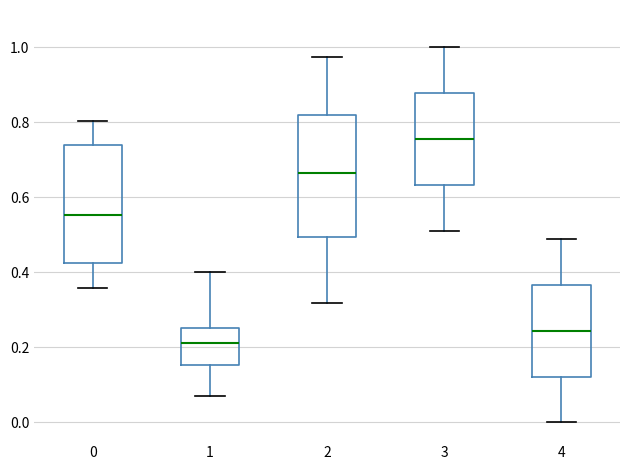

Reading left to right, transcribe this box plot: for each box, give where its median line is, the range the box spans, and where its two whiskers end, as read against the y-axis. The values are not printed on the chart, so give them approximately, as read against the axis.

0: median 0.56, box 0.42 to 0.74, whiskers 0.36 to 0.80
1: median 0.22, box 0.16 to 0.26, whiskers 0.08 to 0.40
2: median 0.66, box 0.50 to 0.82, whiskers 0.32 to 0.98
3: median 0.76, box 0.64 to 0.88, whiskers 0.52 to 1.00
4: median 0.24, box 0.12 to 0.36, whiskers 0.00 to 0.48